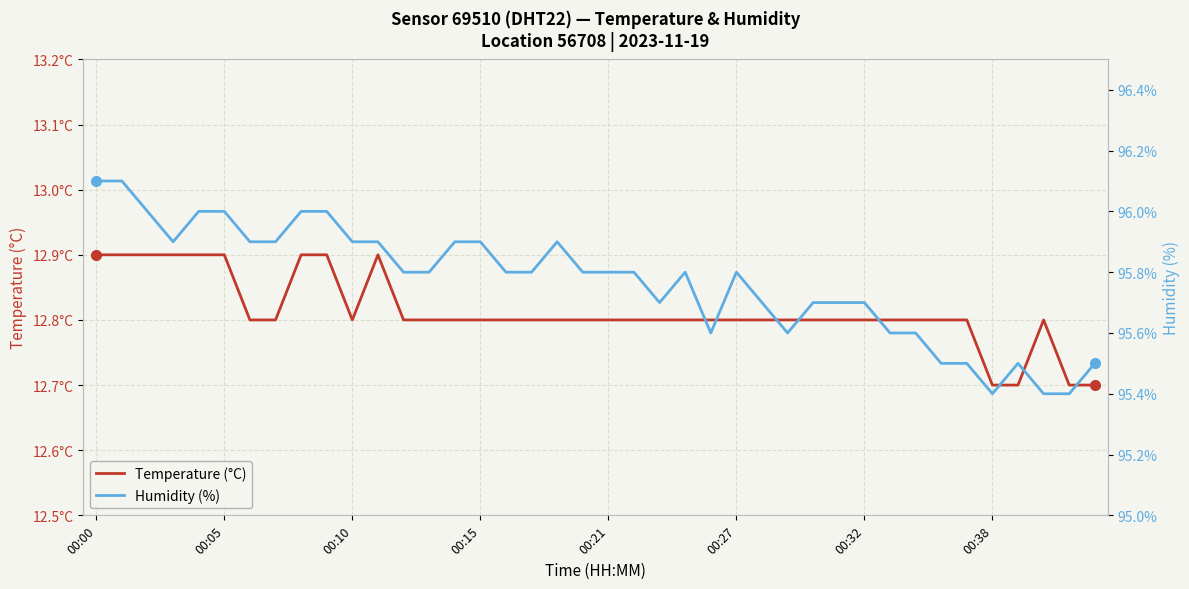

What is the sum of the Humidity (%) values at 17 and 14?

191.7